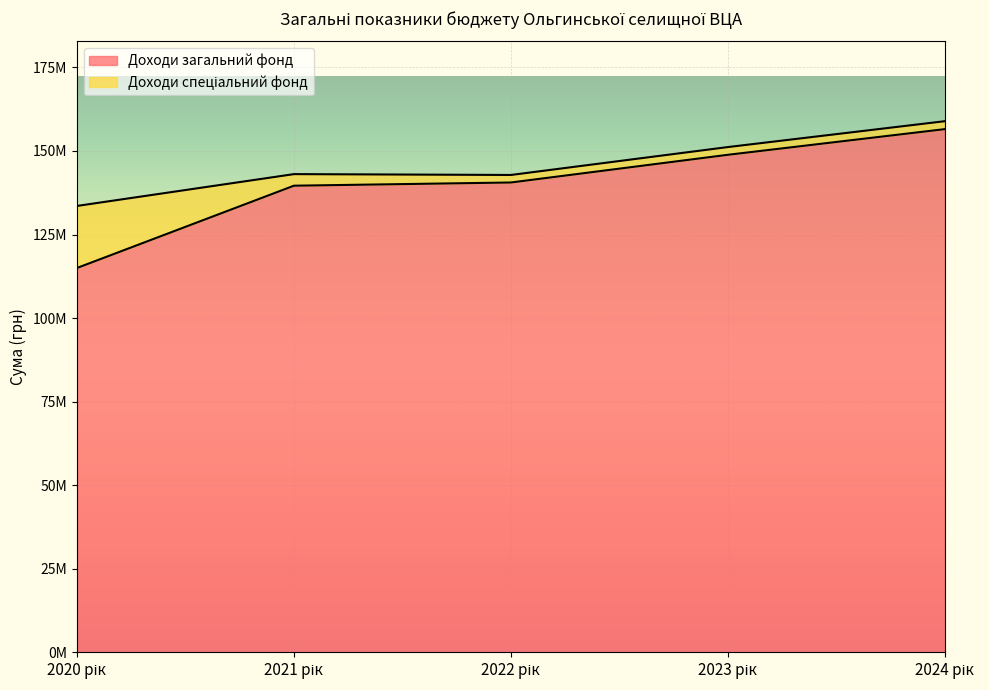

What position from the left is 2022 рік?

3